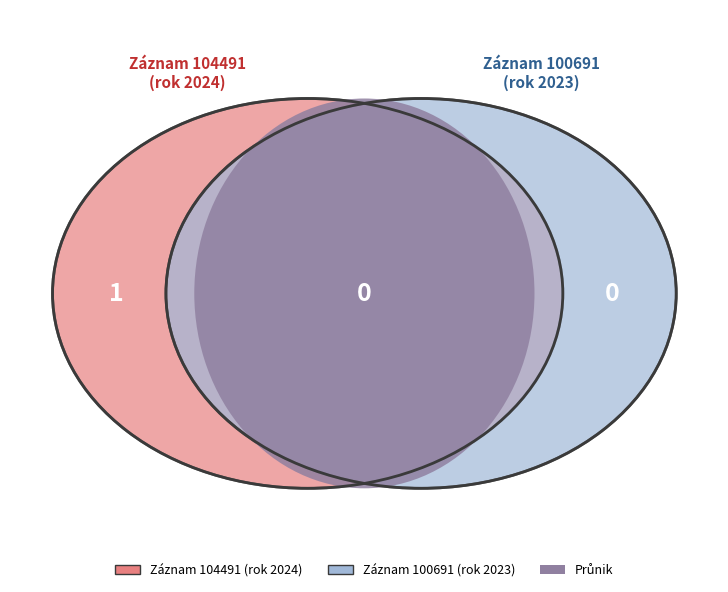

How many slices are in this pie chart?

2